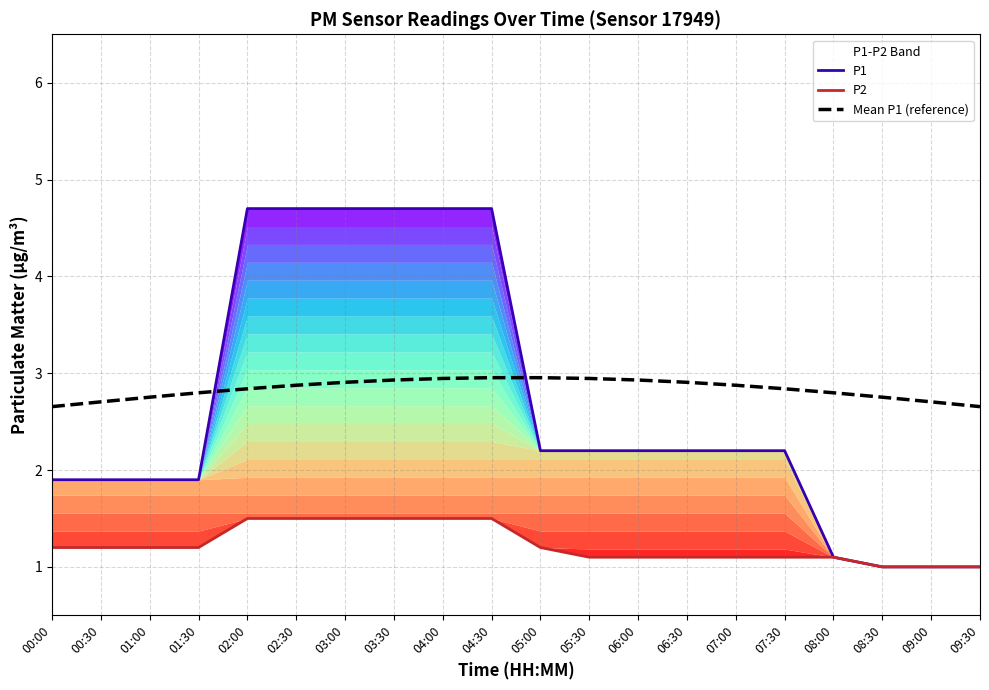

What position from the left is 03:30?

8